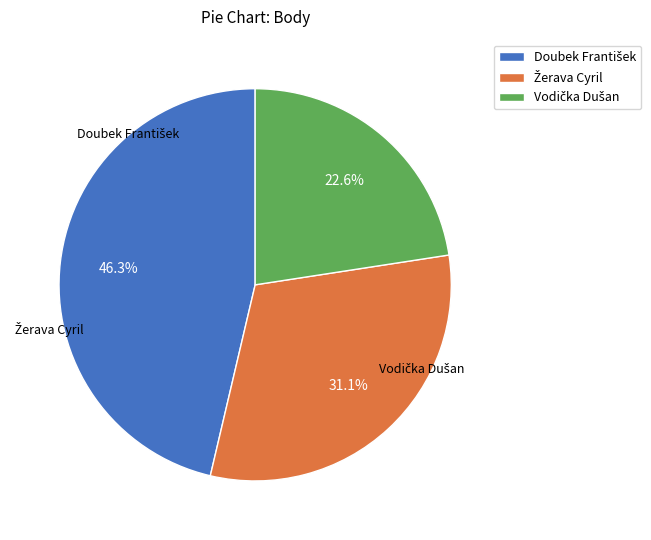

Between Žerava Cyril and Vodička Dušan, which is larger?

Žerava Cyril